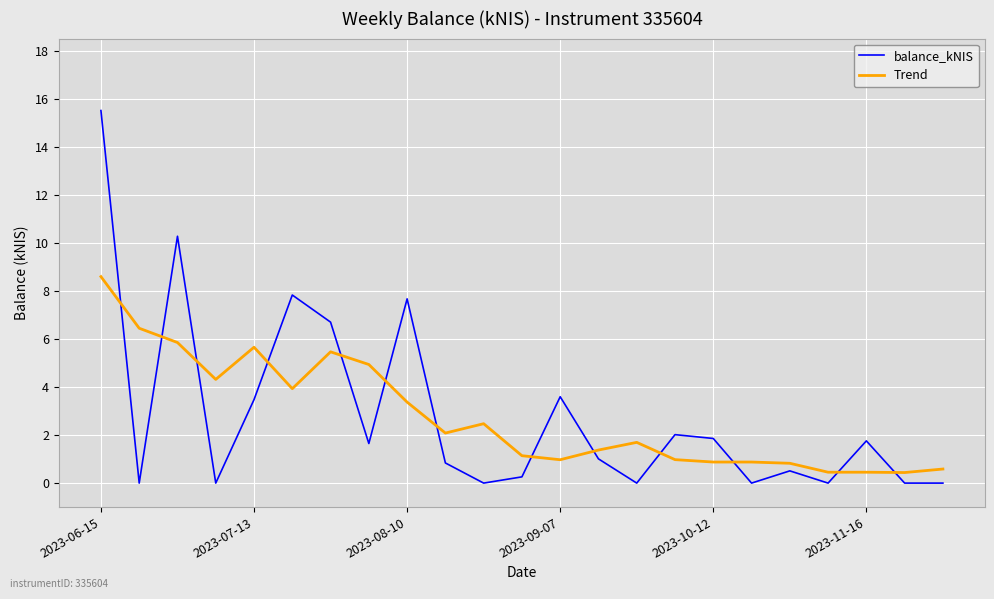

True or false: balance_kNIS and Trend intersect in this chart.

True